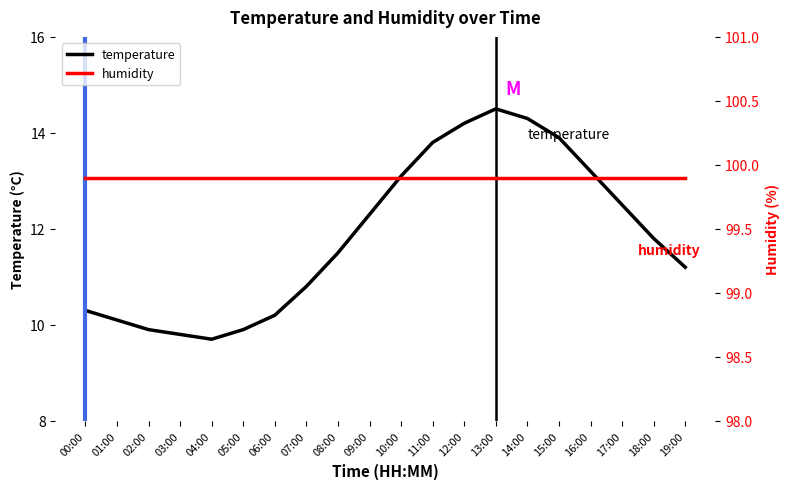

Rank the series by their maximum value, from lowest to highest.

temperature, humidity